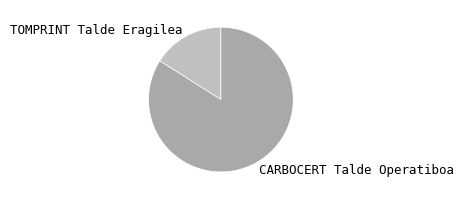

Which category has the smallest portion of the pie?

TOMPRINT Talde Eragilea